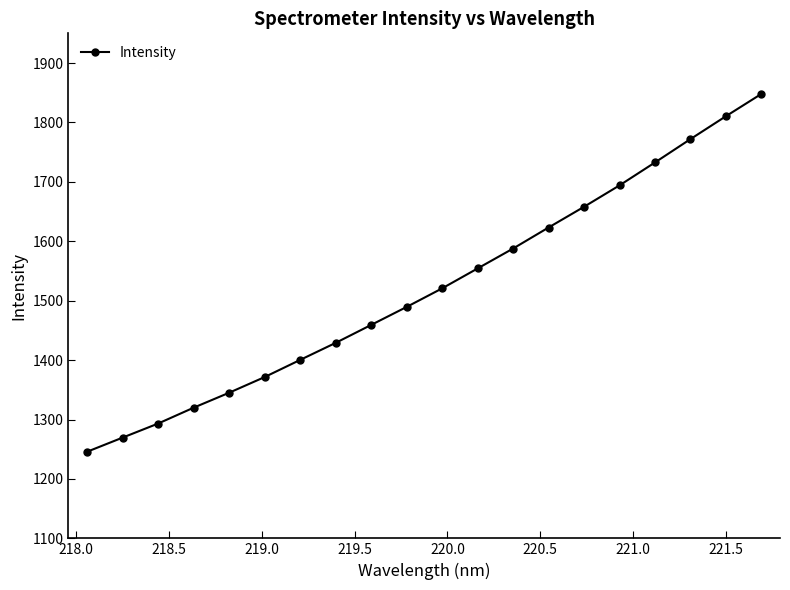

How many values are below 1520?

10